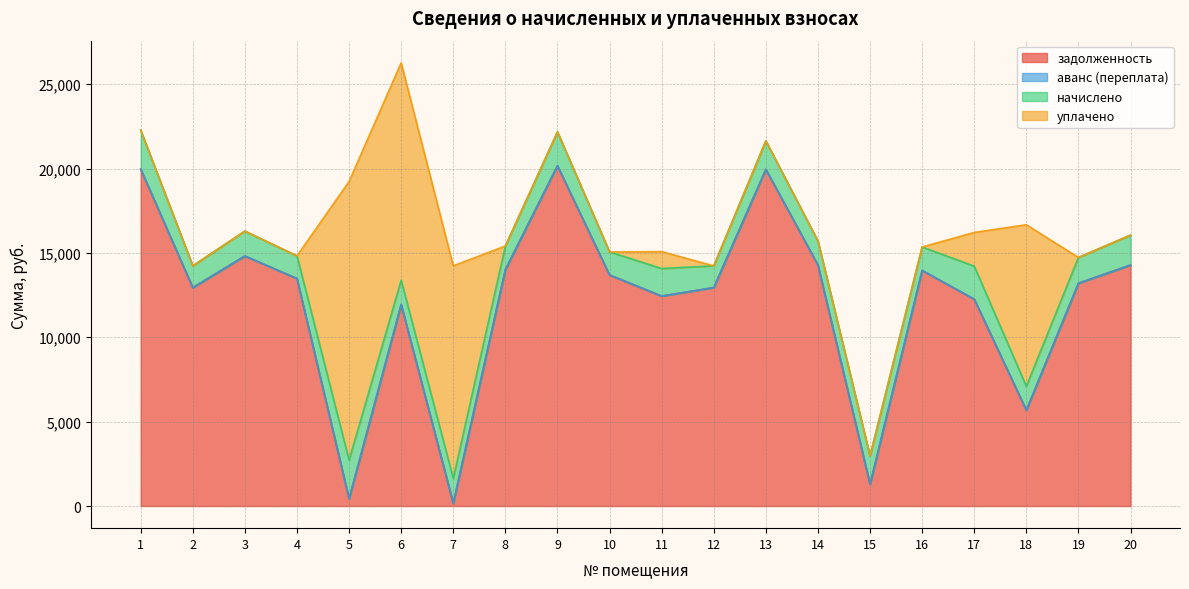

At 5, list the series in order from smallest to largest.

аванс (переплата), задолженность, начислено, уплачено